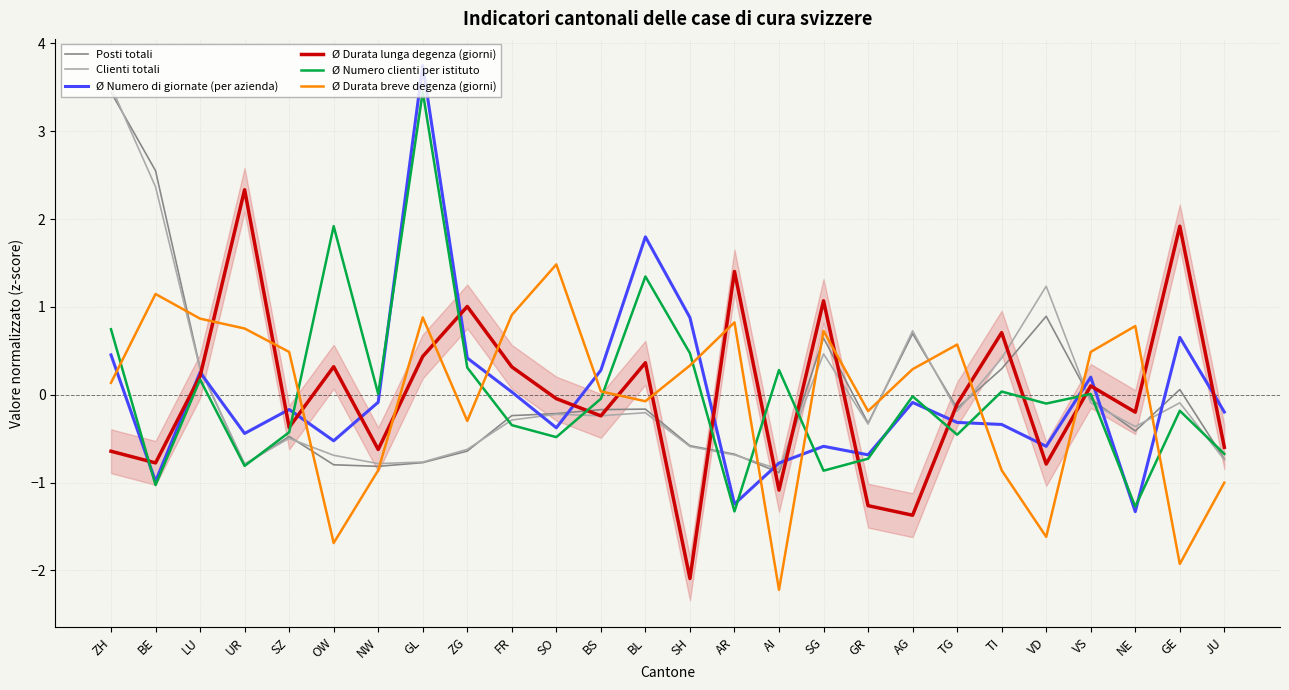

What is the maximum value for Clienti totali?

3.5